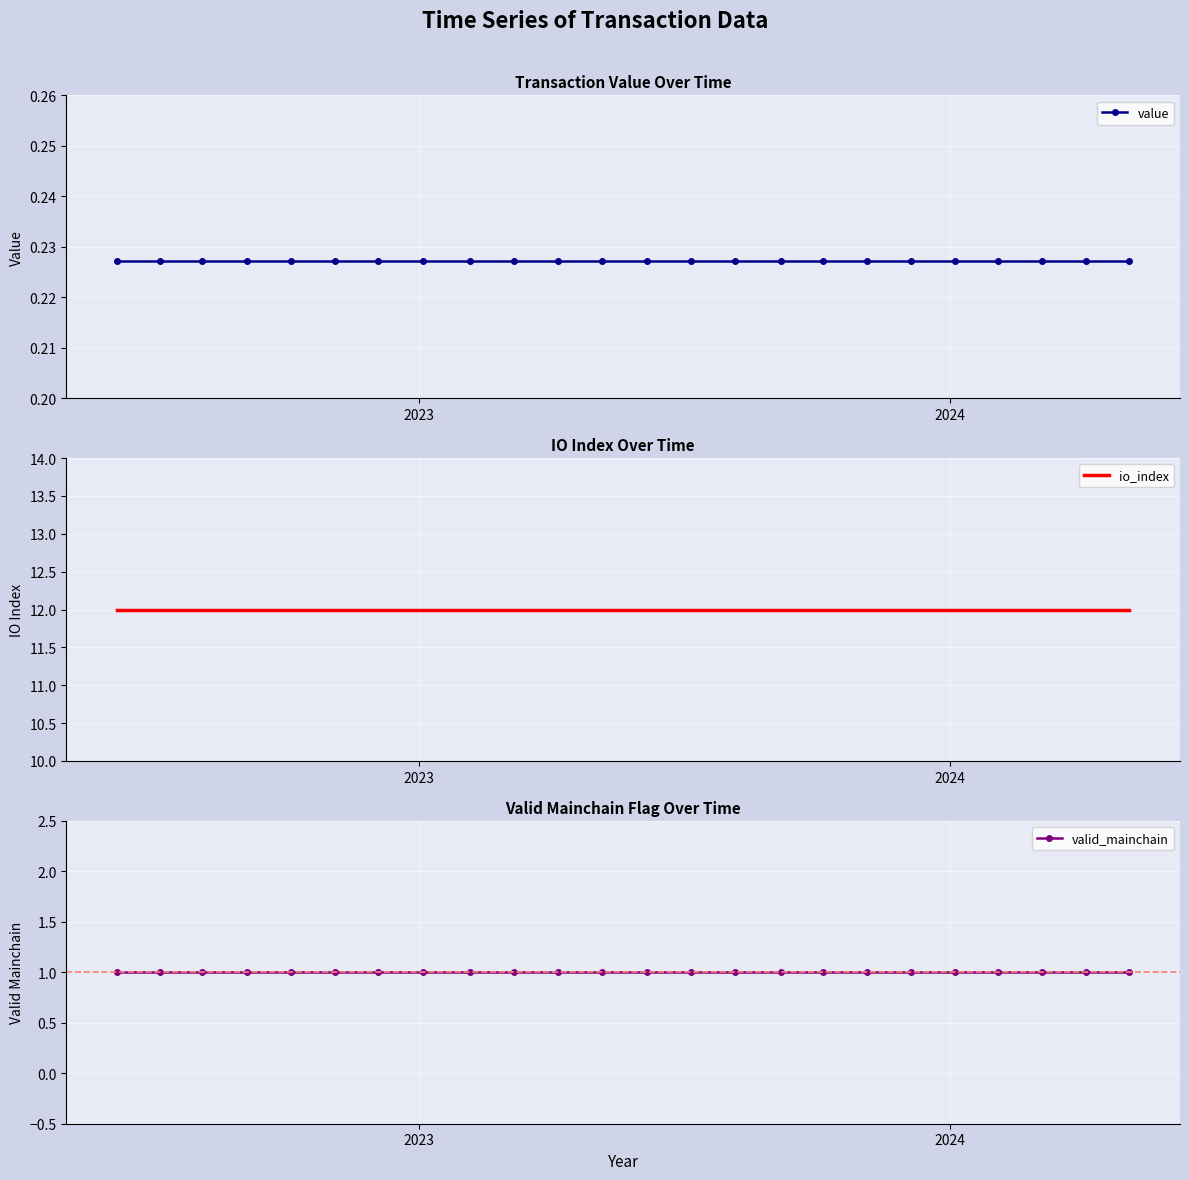

The value of value at 15 is 0.3. True or false?

False